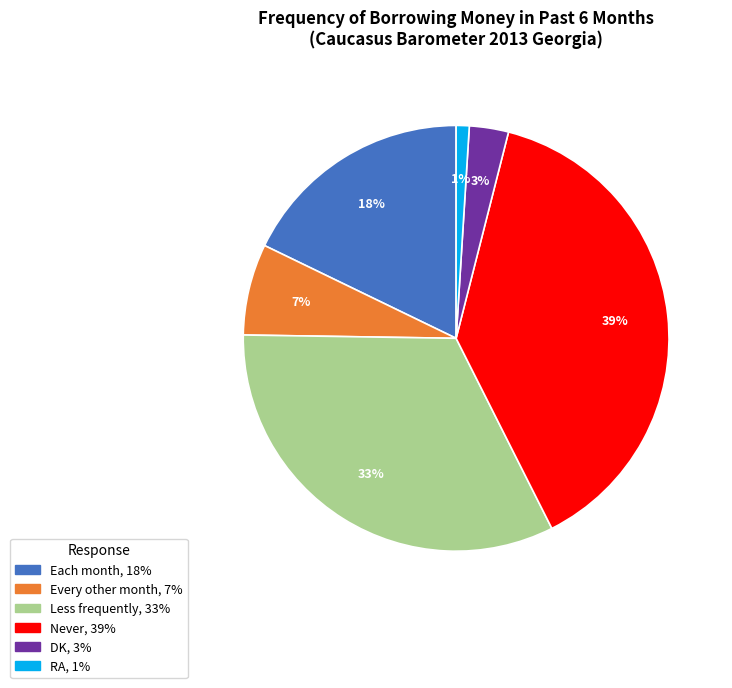

To the nearest percent, what is the difference between the largest and smallest slice percentages?

38%